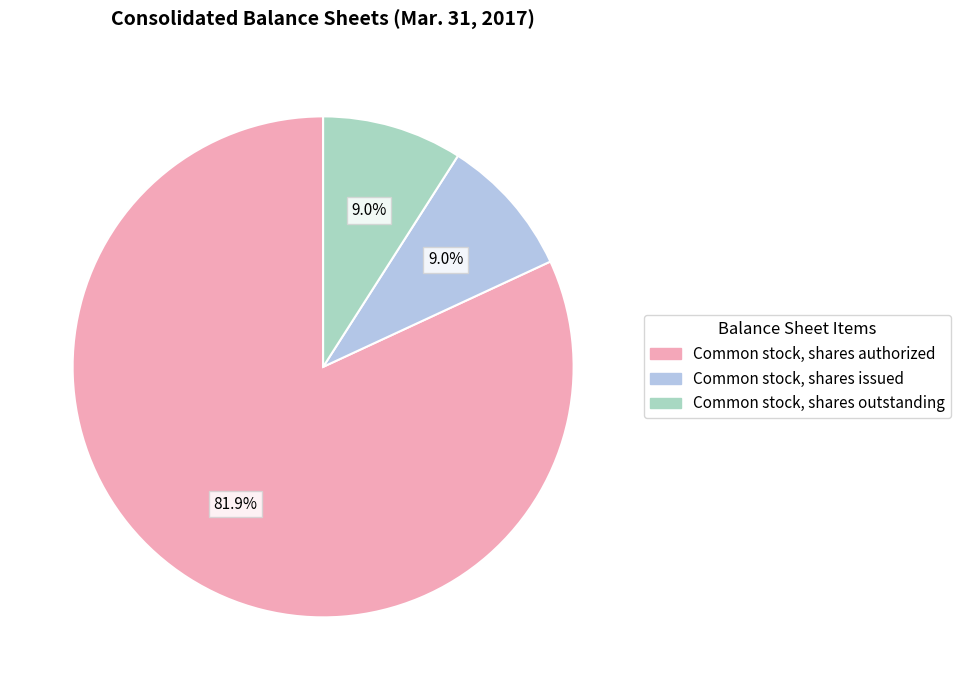

True or false: Common stock, shares issued accounts for 21% of the total.

False